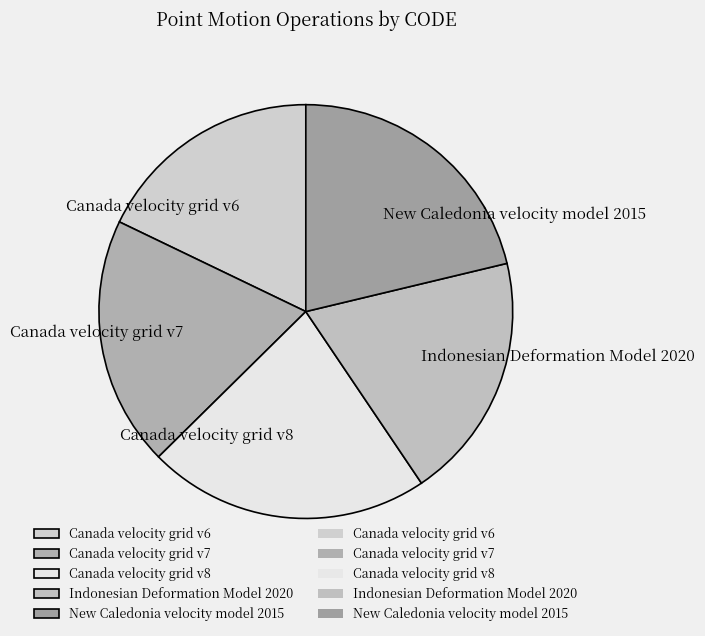

The Canada velocity grid v6 slice represents 23% of the pie. True or false?

False